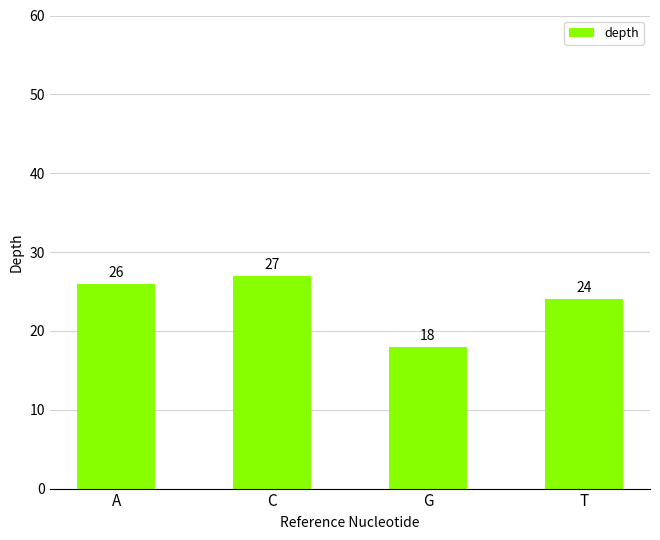

How many values are between 24 and 27?

3